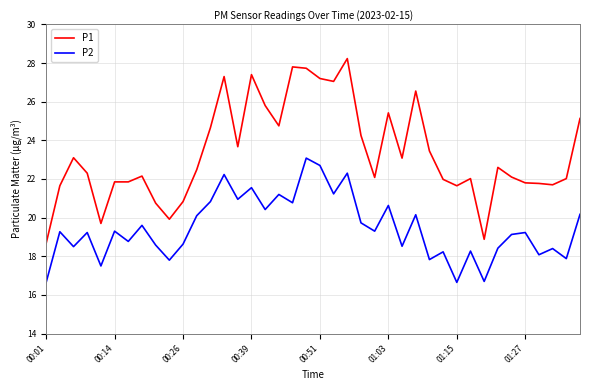

True or false: P2 and P1 cross at least once.

False